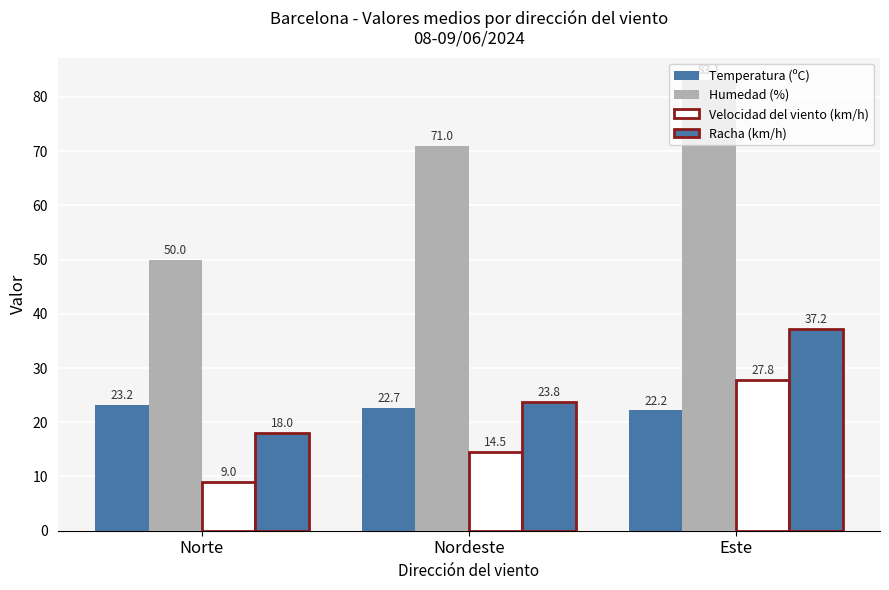

Reading left to right, extract all data points from this chart.

Temperatura (ºC): Norte=23.2	Nordeste=22.7	Este=22.2
Humedad (%): Norte=50.0	Nordeste=71.0	Este=83.1
Velocidad del viento (km/h): Norte=9.0	Nordeste=14.5	Este=27.8
Racha (km/h): Norte=18.0	Nordeste=23.8	Este=37.2